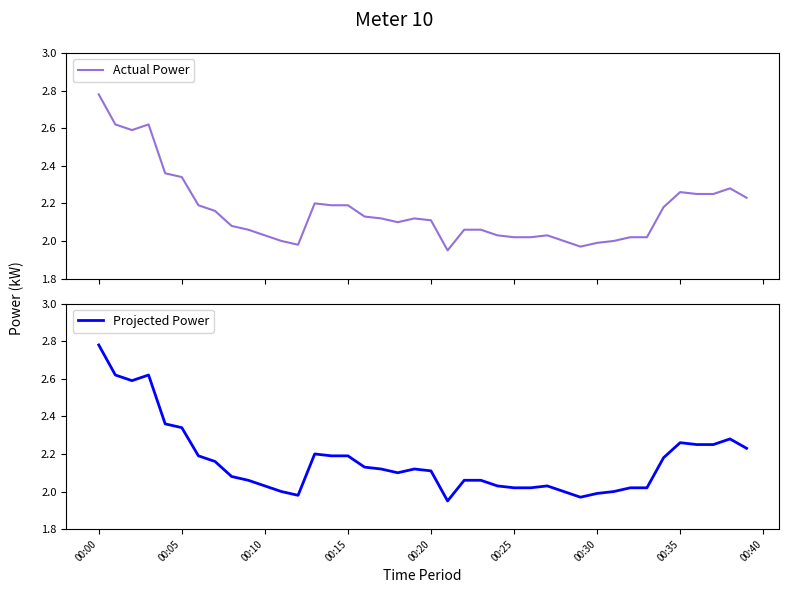

At which category is the sum across all series the highest?

00:00